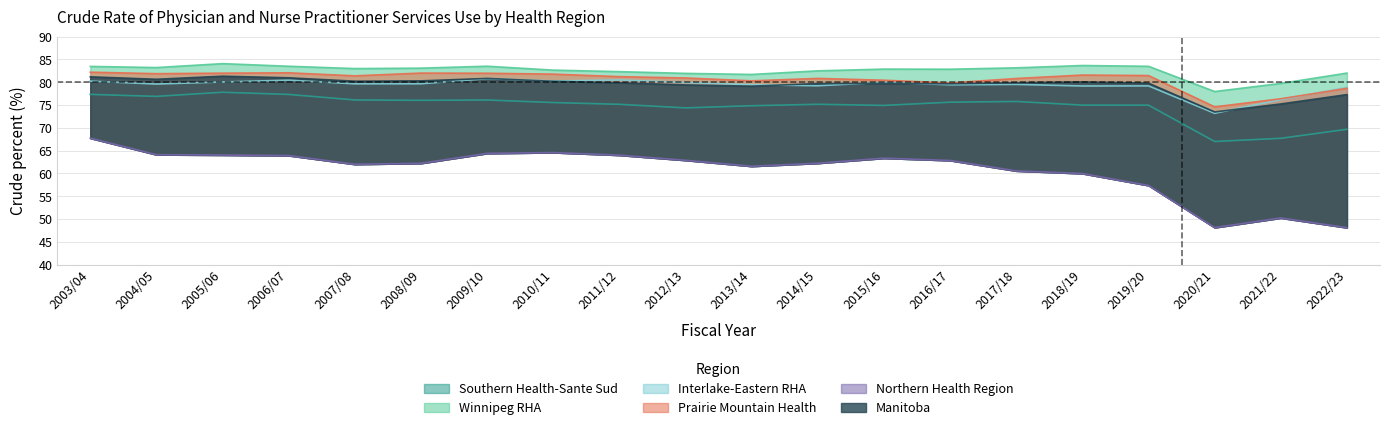

Between which two adjacent categories do Manitoba and Interlake-Eastern RHA first intersect?

2009/10 and 2010/11